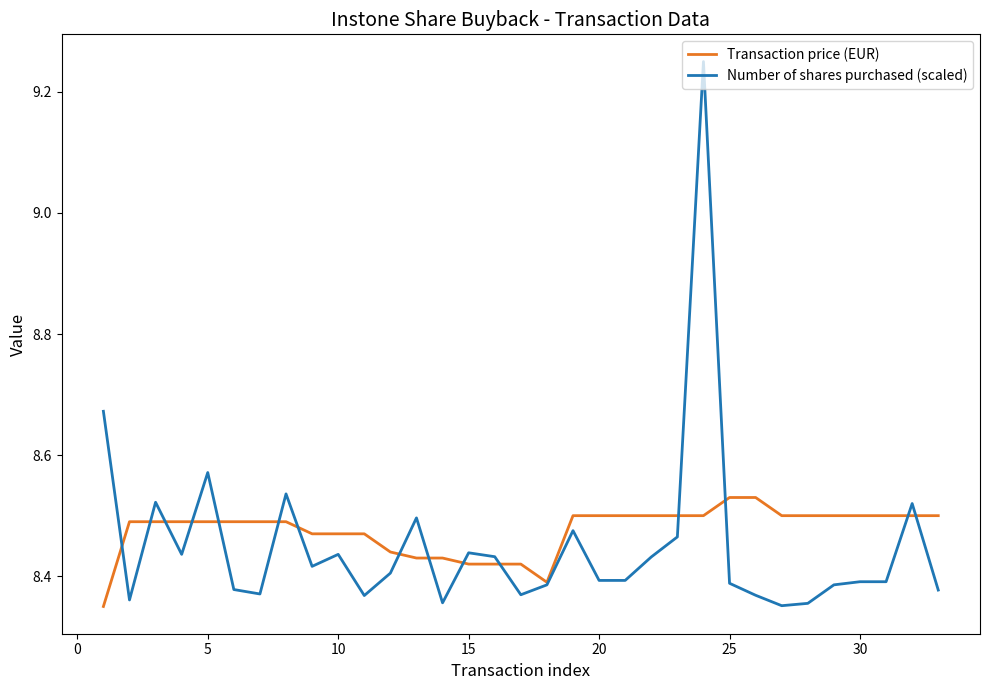

Which series has the widest spread of values?

Number of shares purchased (scaled)